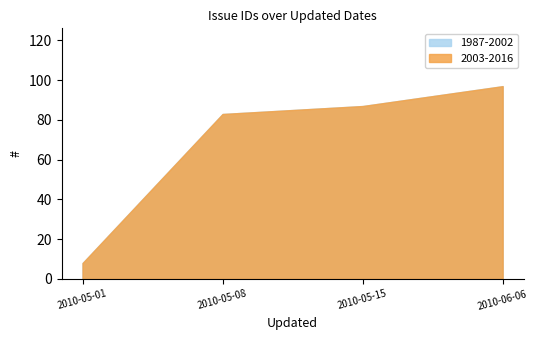

What is the total value across all series at 2010-05-15?

174